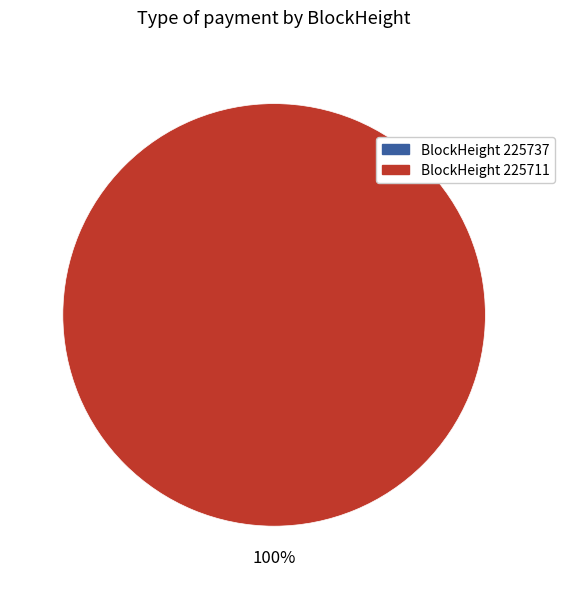

Combined, what portion of the pie is 225711 and 225737?

100.0%